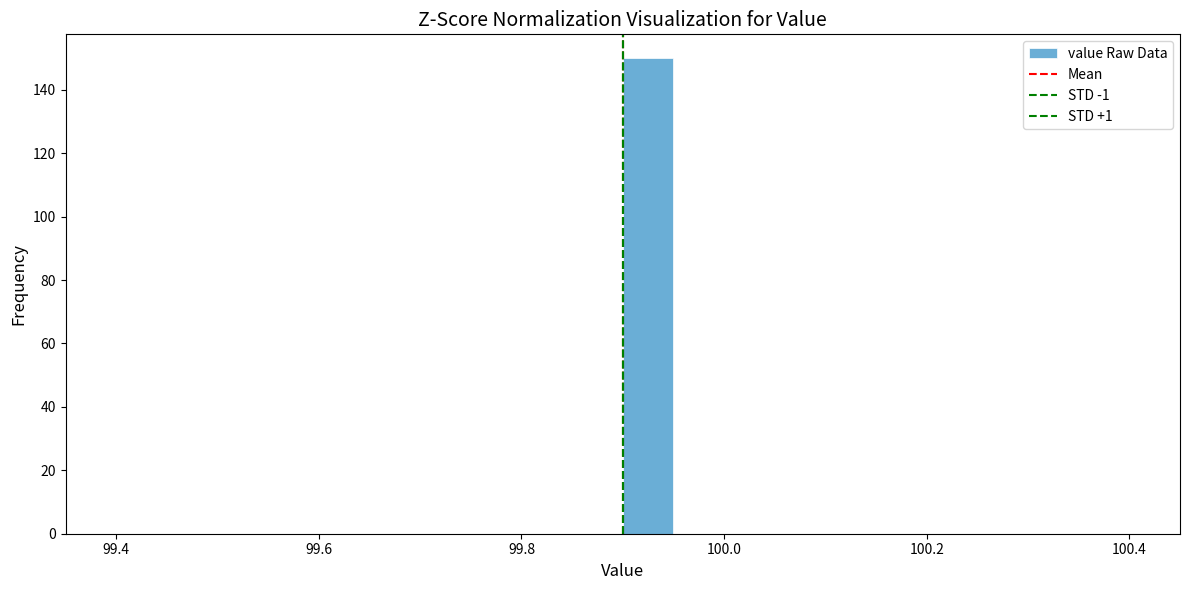

Around what value on the x-axis is the tallest bar? Give the approximate position of its centre, as read against the axis.

99.92